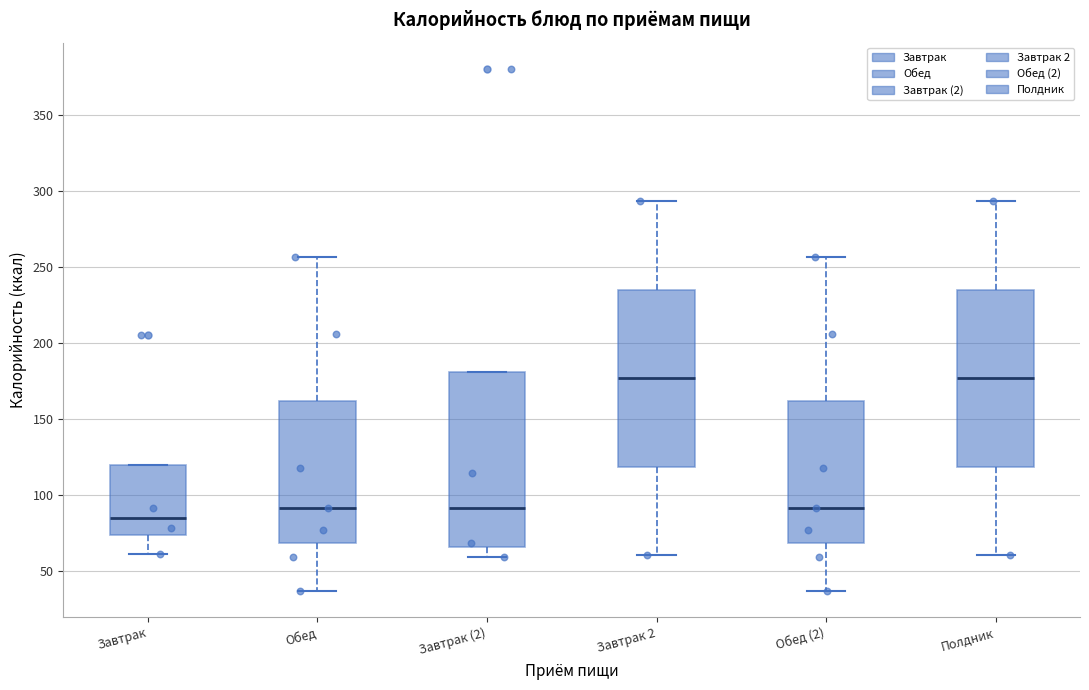

Reading left to right, read every box against the y-axis: the position of its median line, the range the box covers, and the ends of its whiskers. The values are not printed on the chart, so give them approximately, as read against the axis.

Завтрак: median 85, box 75 to 120, whiskers 60 to 120
Обед: median 90, box 70 to 160, whiskers 35 to 255
Завтрак (2): median 90, box 65 to 180, whiskers 60 to 180
Завтрак 2: median 175, box 120 to 235, whiskers 60 to 295
Обед (2): median 90, box 70 to 160, whiskers 35 to 255
Полдник: median 175, box 120 to 235, whiskers 60 to 295